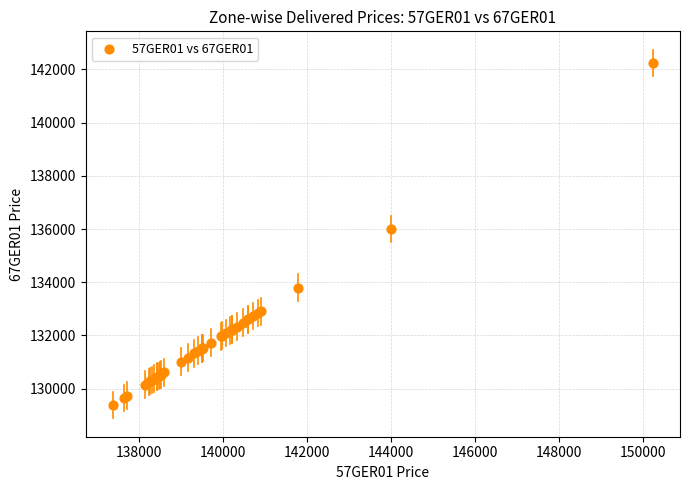

What Y value in the scatter plot is closest to 135812?

136000